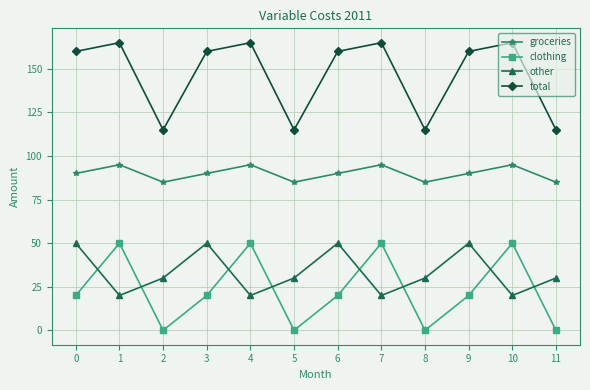

Reading right to left, what are all the values shown in this chart?

groceries: 11=85	10=95	9=90	8=85	7=95	6=90	5=85	4=95	3=90	2=85	1=95	0=90
clothing: 11=0	10=50	9=20	8=0	7=50	6=20	5=0	4=50	3=20	2=0	1=50	0=20
other: 11=30	10=20	9=50	8=30	7=20	6=50	5=30	4=20	3=50	2=30	1=20	0=50
total: 11=115	10=165	9=160	8=115	7=165	6=160	5=115	4=165	3=160	2=115	1=165	0=160